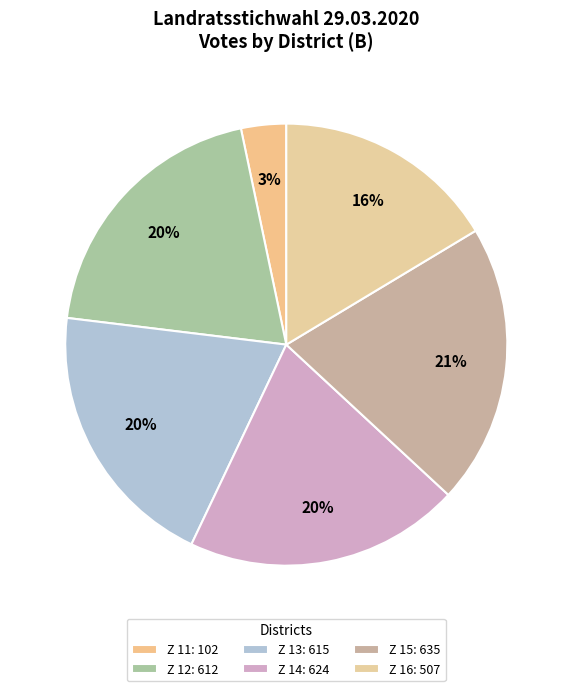

Rank the categories by value from lowest to highest.

Z 11, Z 16, Z 12, Z 13, Z 14, Z 15